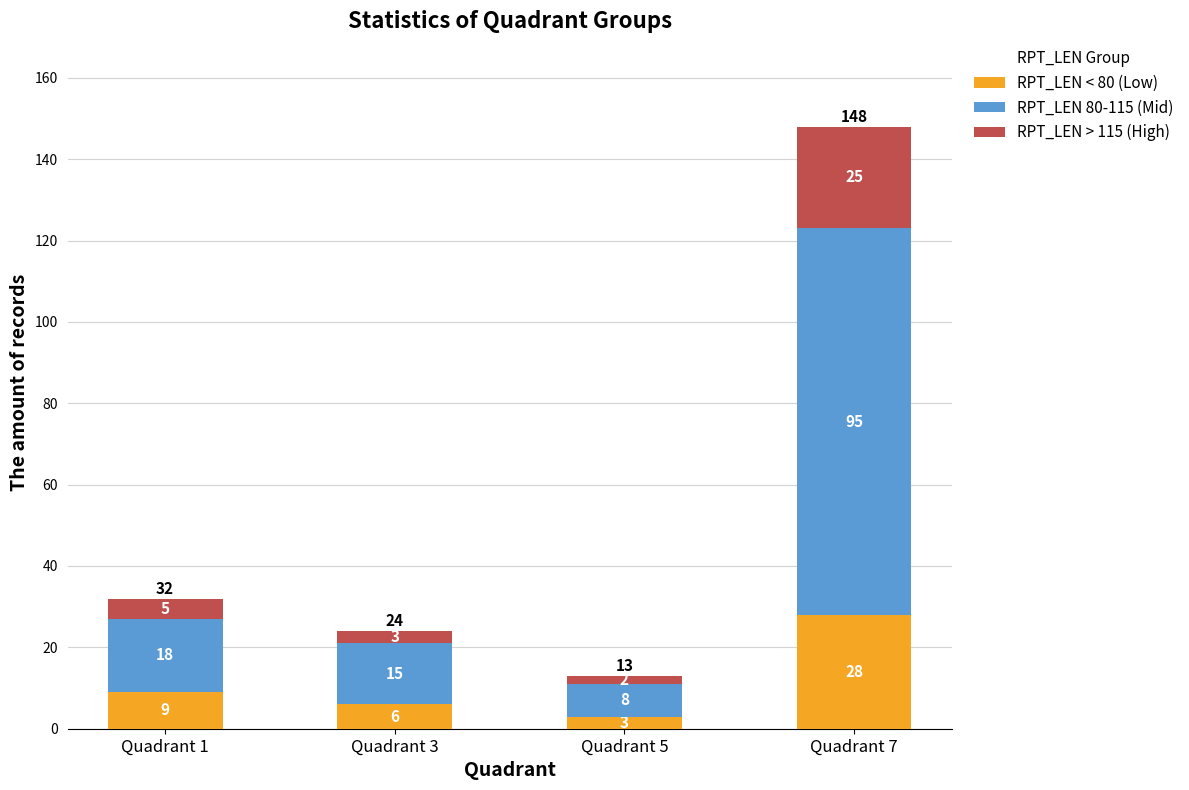

How many distinct data groups are displayed?

3